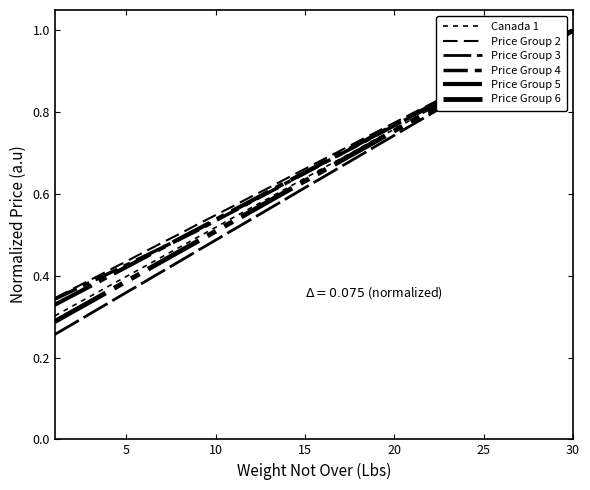

How many lines are shown in the chart?

6